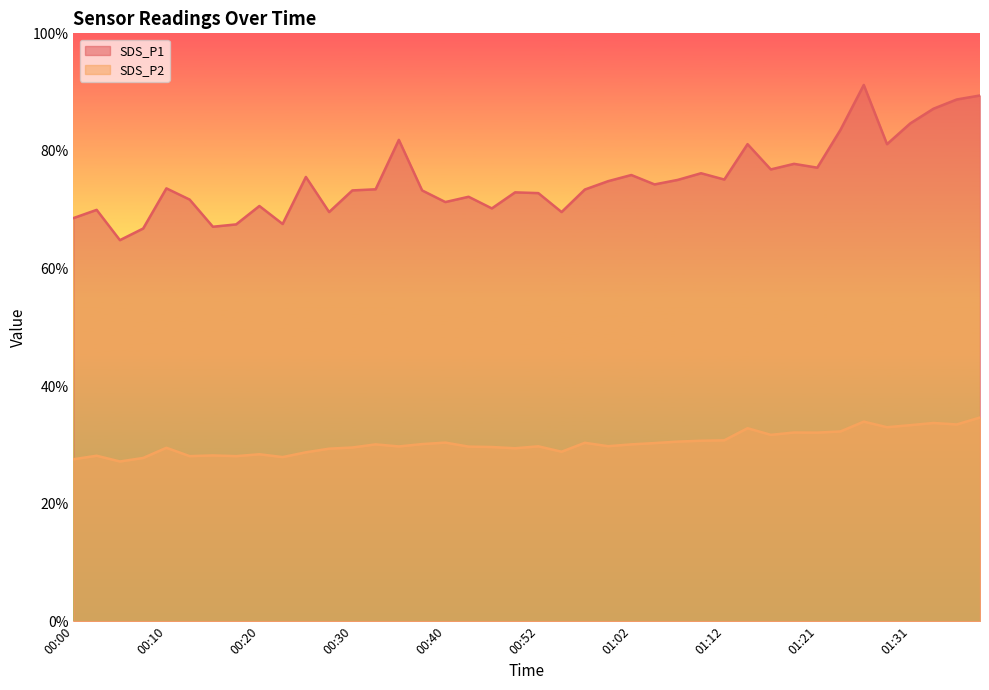

The SDS_P1 series shows 67.1 at 00:15. True or false?

True